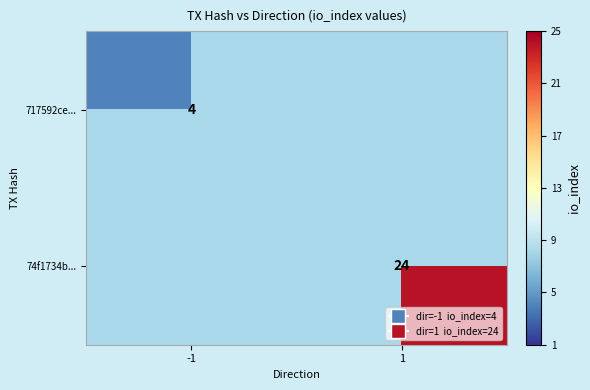

True or false: 74f1734b... has a value of 24 at 1.

True